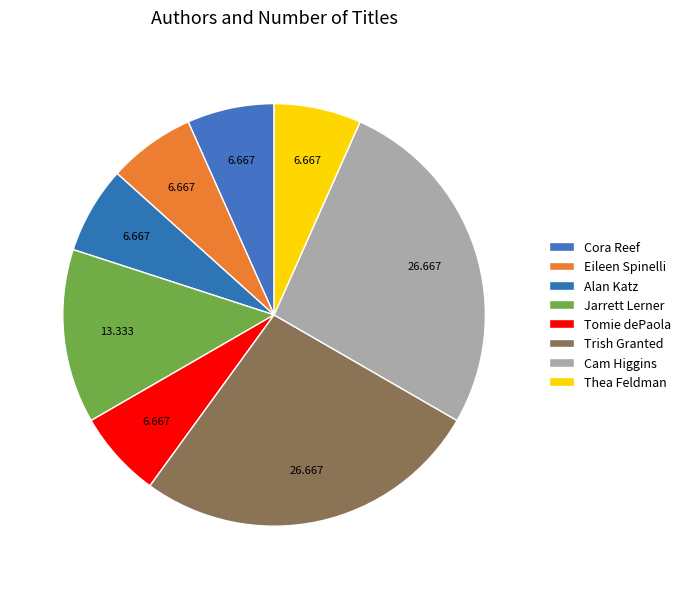

How many slices are in this pie chart?

8